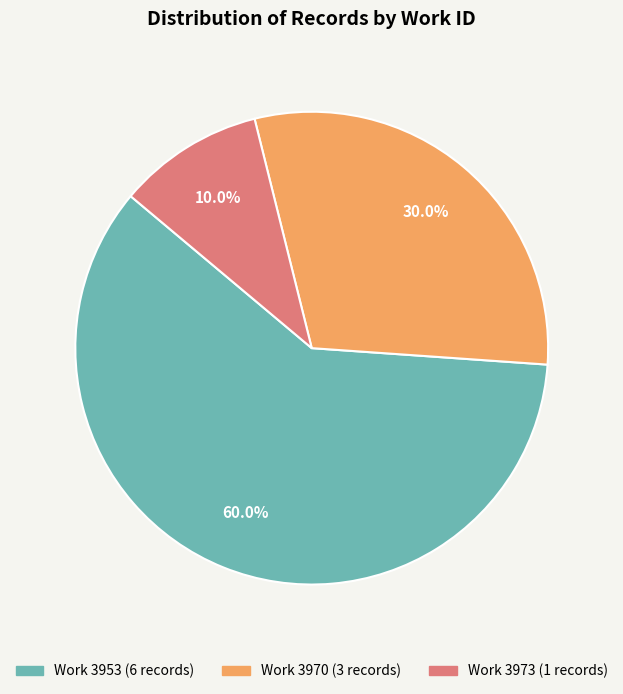

Is there any slice that represents more than half of the pie?

Yes